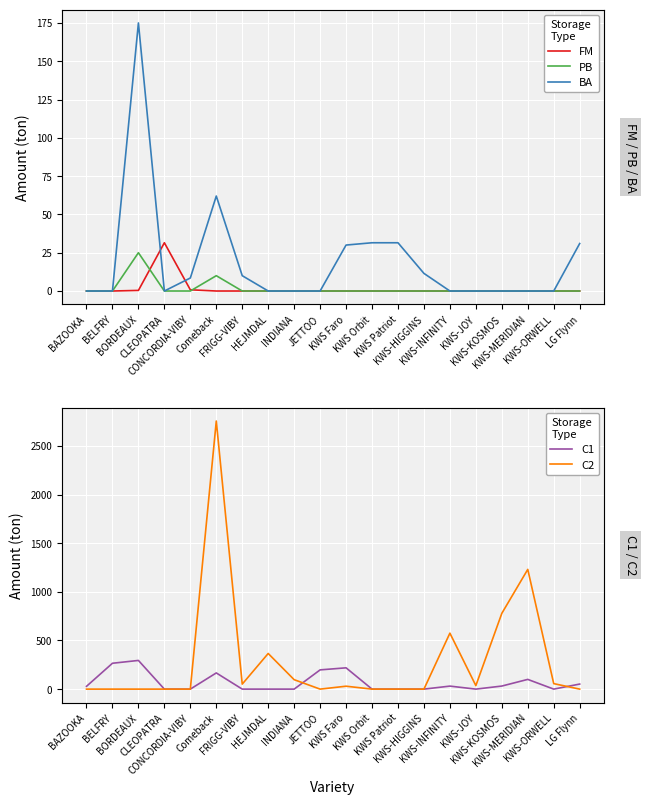

How many data points in BA are above 0?

9